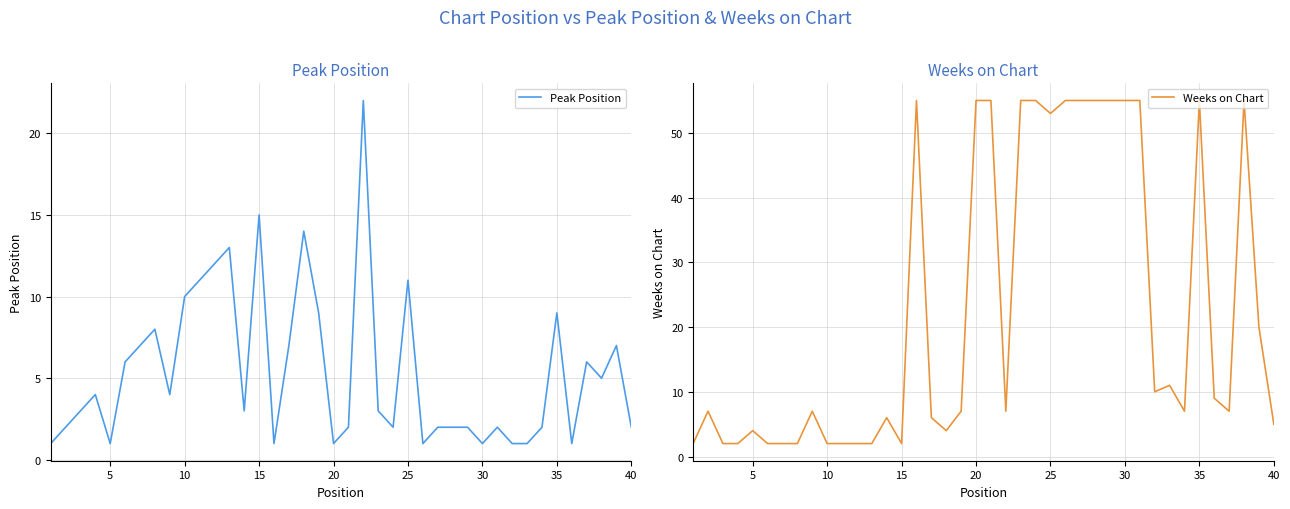

The value of Weeks on Chart at 36 is 2. True or false?

False